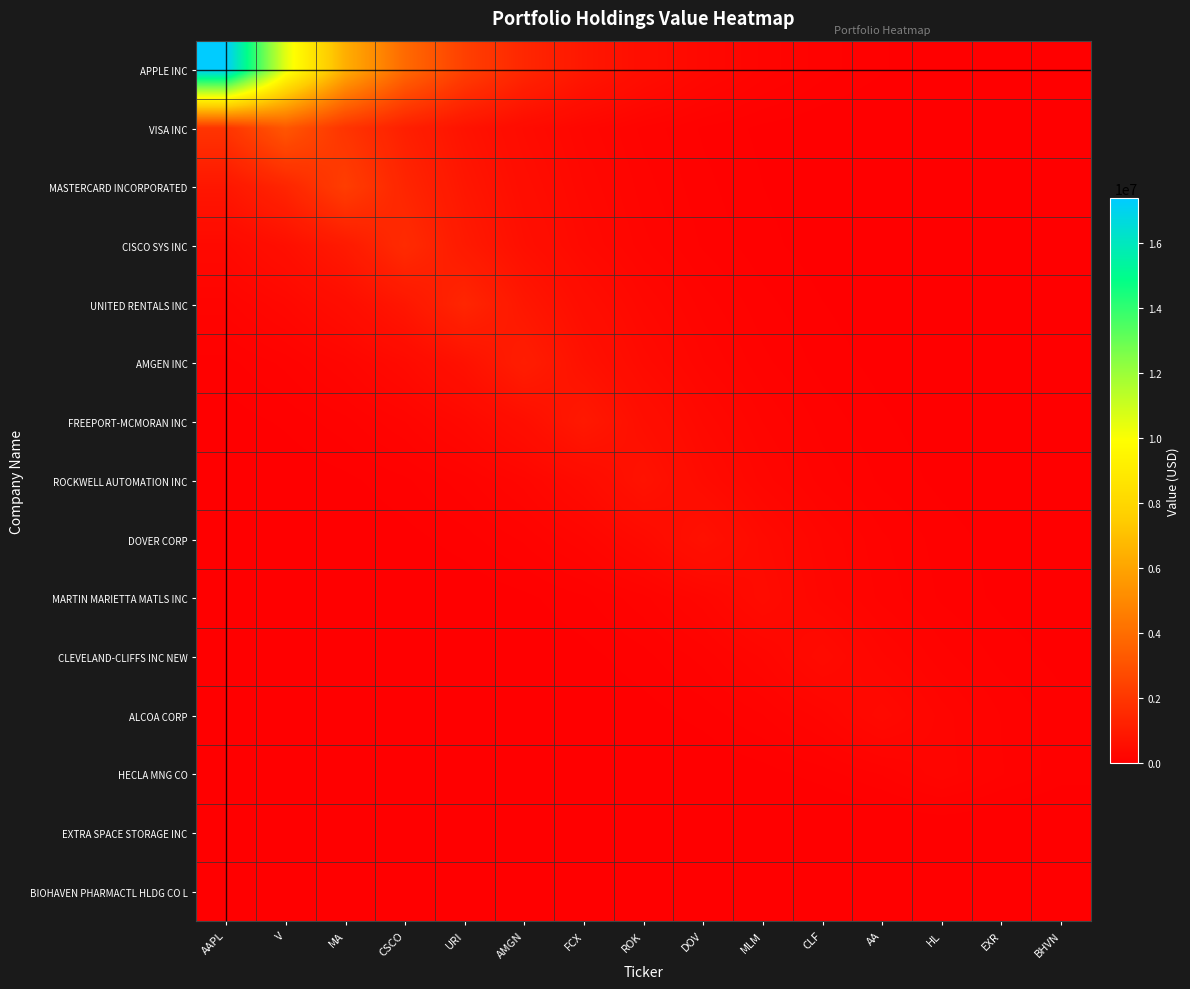

At how many categories does at least one series exceed 15532309?

1